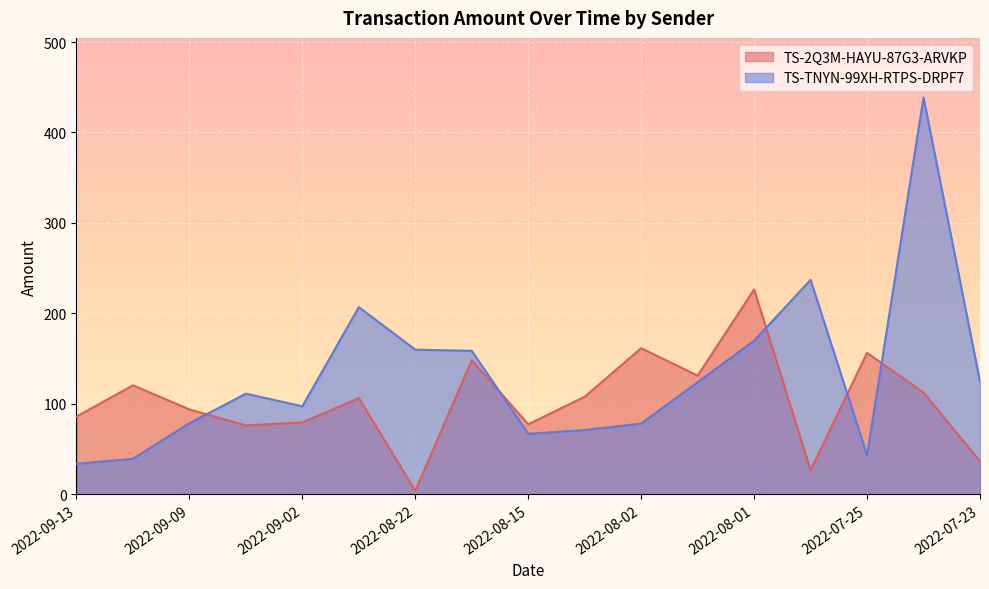

What is the difference between the maximum and minimum values in the TS-TNYN-99XH-RTPS-DRPF7 series?

405.1